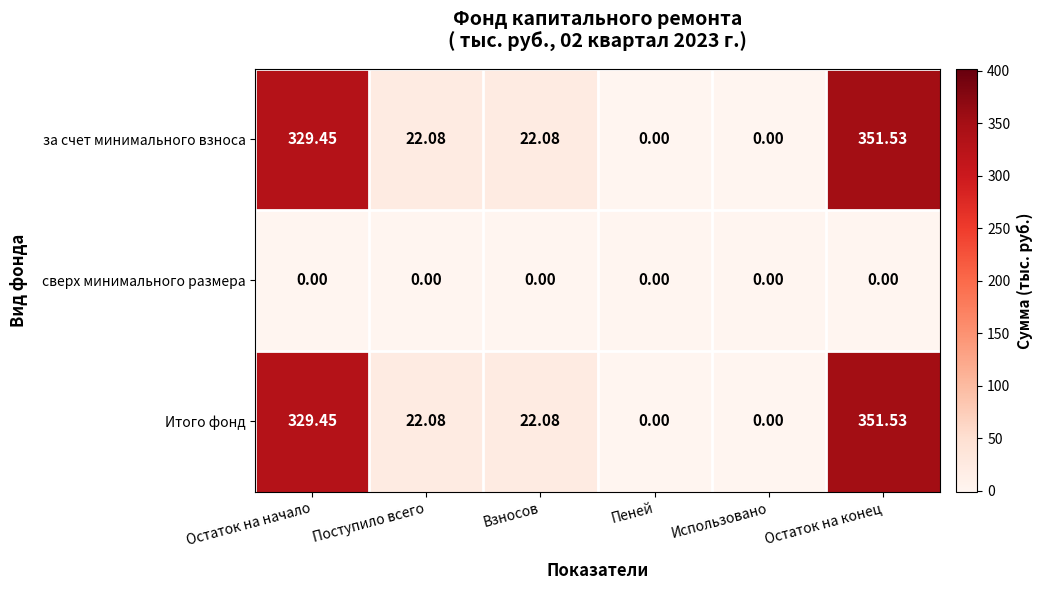

Where does the Итого фонд series first go above 22?

Остаток на начало